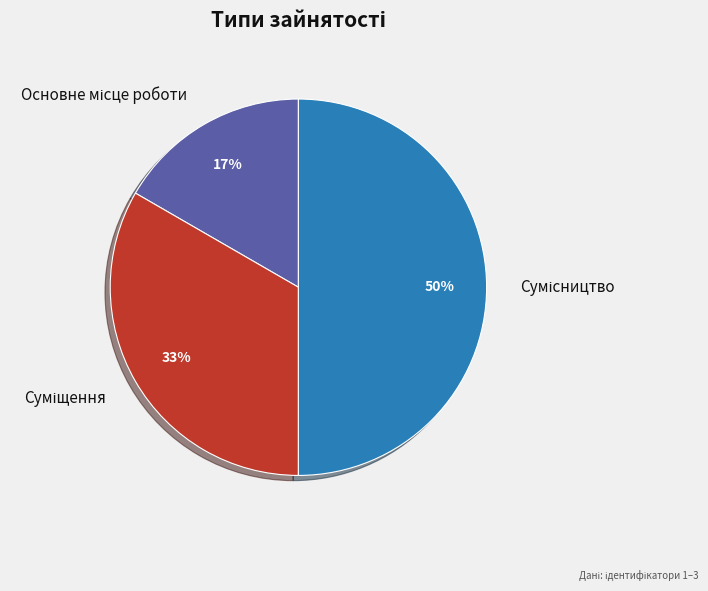

To the nearest percent, what is the difference between the largest and smallest slice percentages?

33%